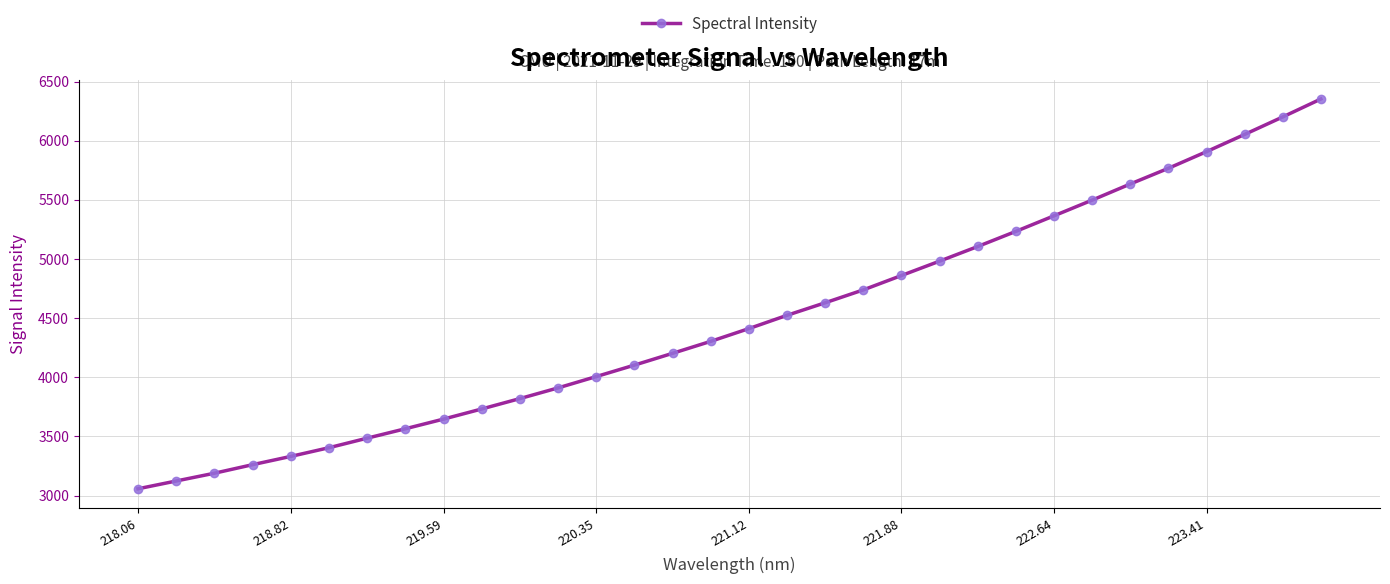

What is the greatest value displayed?

6352.7